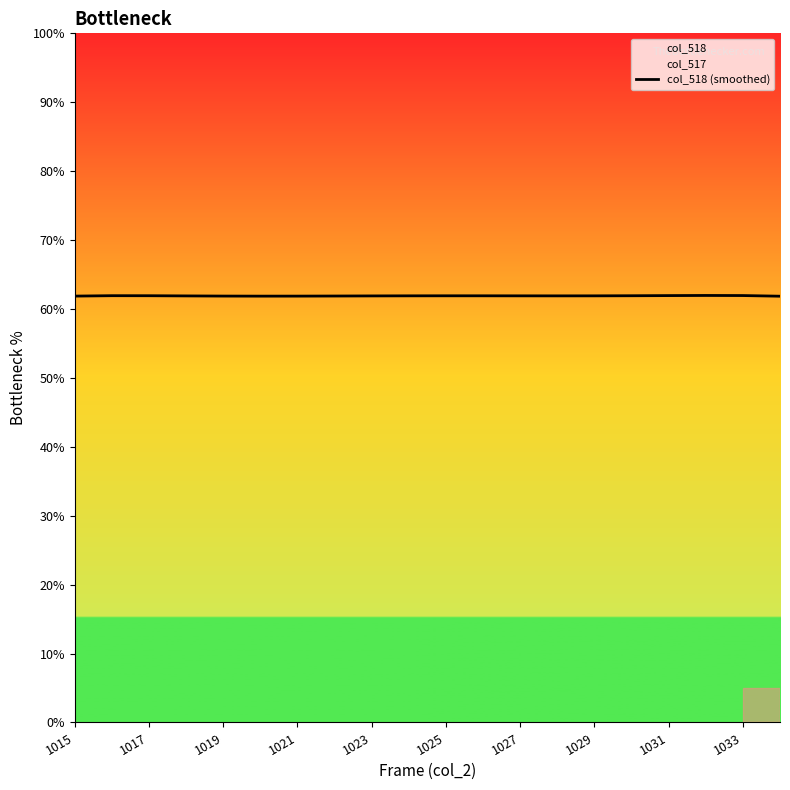

Reading right to left, list all the values displayed in this chart.

61.9	61.9	62.0	61.9	61.9	61.9	61.9	61.9	61.9	61.9	61.9	61.9	61.9	61.9	61.9	61.9	61.9	61.9	61.9	61.9